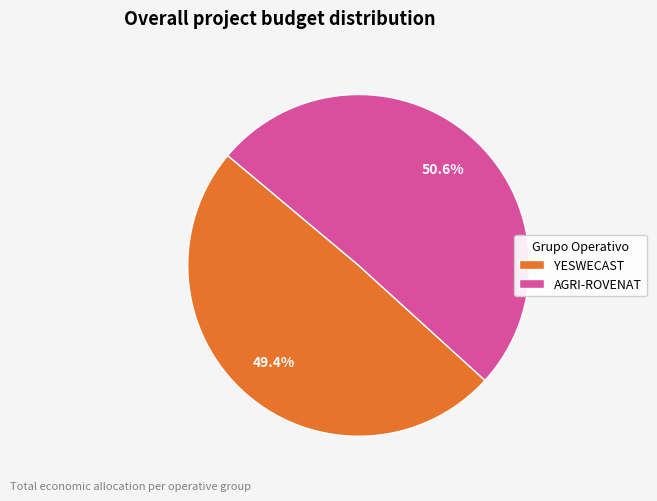

To the nearest percent, what is the combined percentage of YESWECAST and AGRI-ROVENAT?

100%